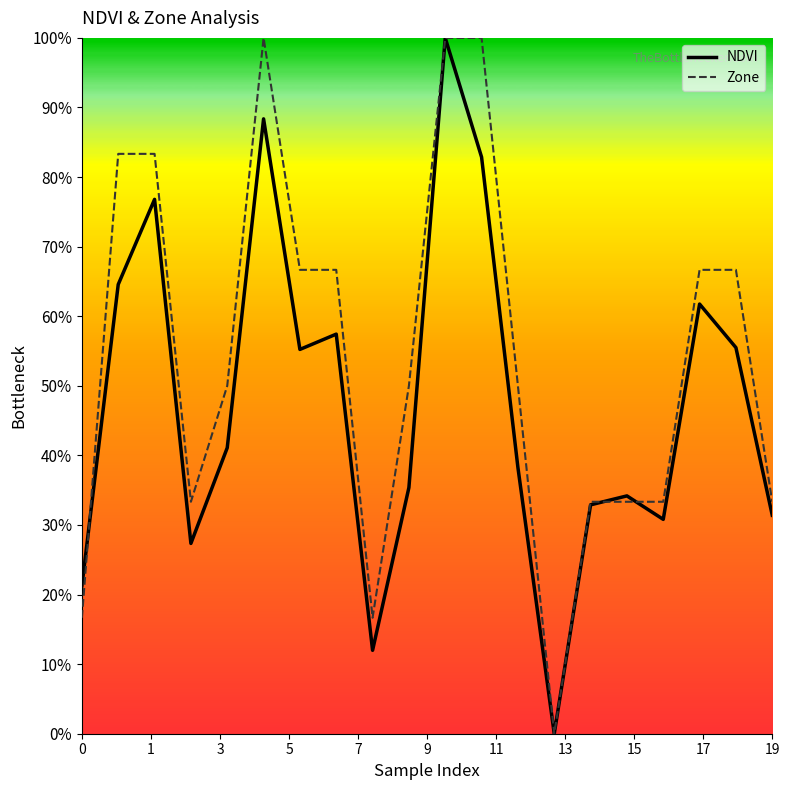

Count the Zone values in the range 0 to 1.

20